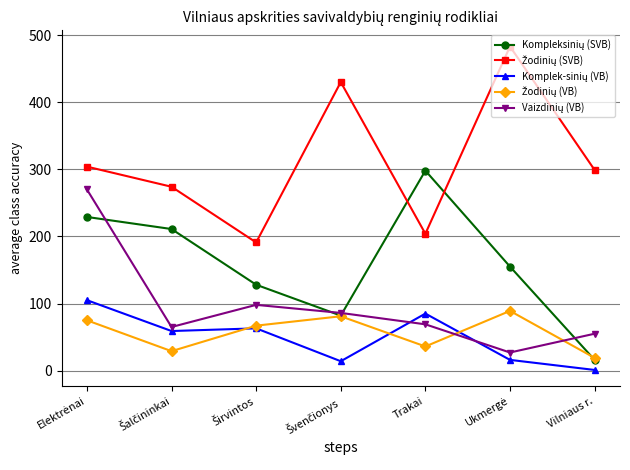

What is the label of the 3rd point from the right?

Trakai